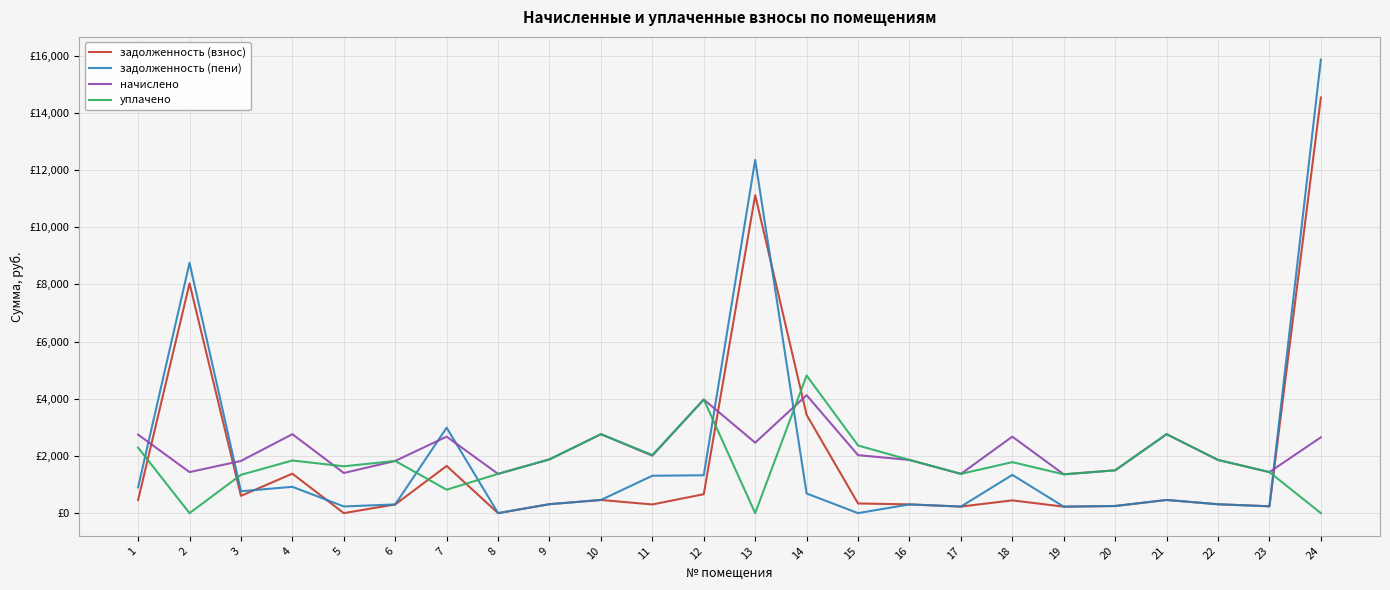

Is this an area chart (filled region under the line)?

No